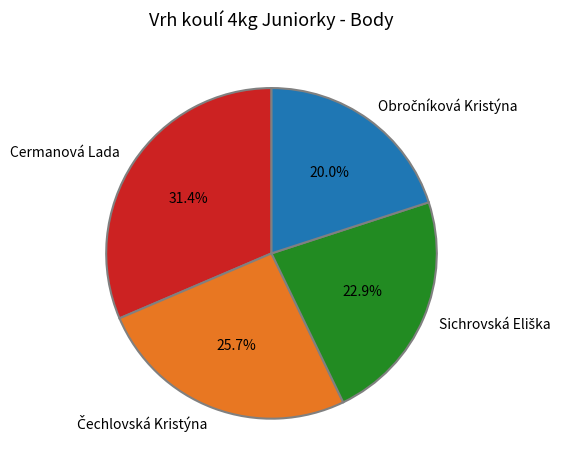

Which slice is the largest?

Cermanová Lada